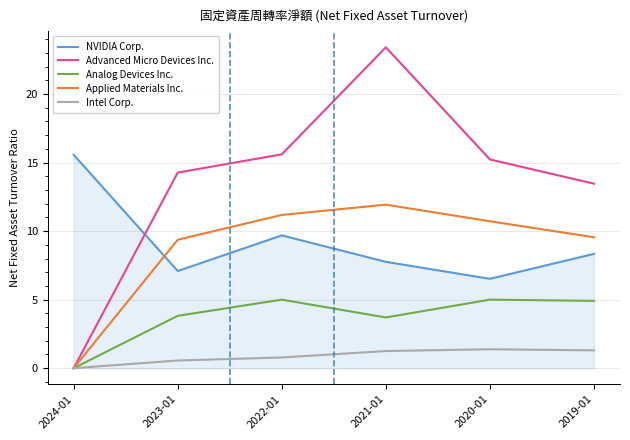

At how many categories does at least one series exceed 10?

6